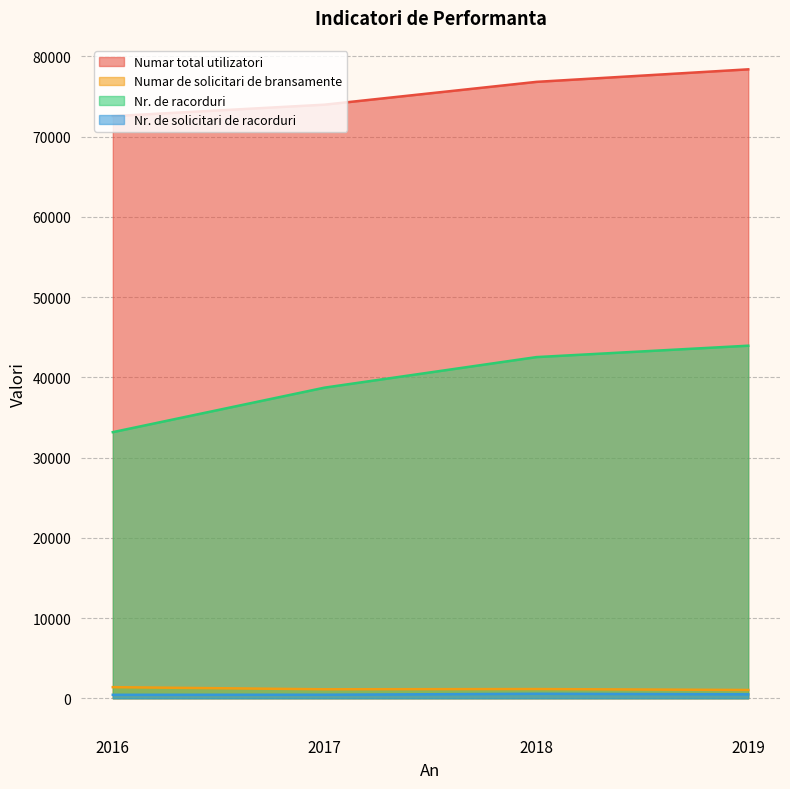

How many data points does each series have?

4